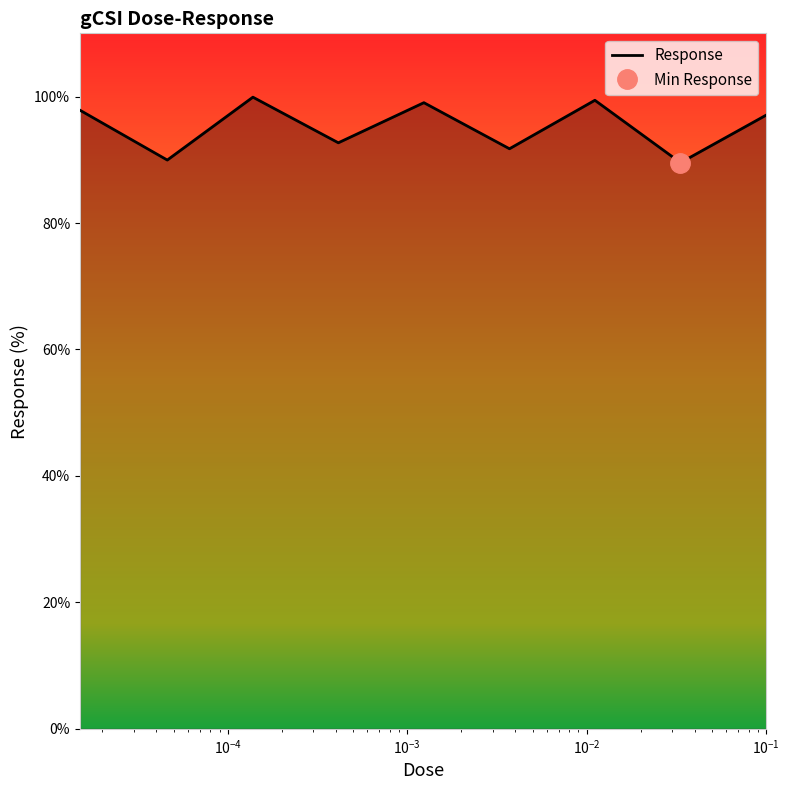

Reading right to left, what are all the values shown in this chart?

97.1	89.5	99.4	91.7	99.0	92.7	99.9	90.0	97.8